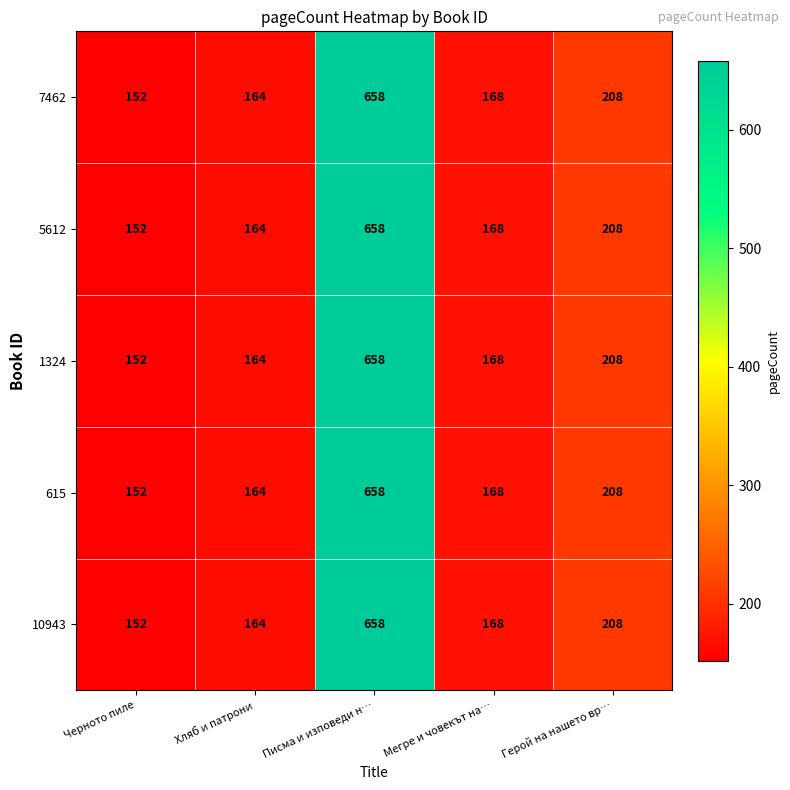

Reading right to left, transcribe all the data shown in this chart.

7462: Герой на нашето вр…=208	Мегре и човекът на…=168	Писма и изповеди н…=658	Хляб и патрони=164	Черното пиле=152
5612: Герой на нашето вр…=208	Мегре и човекът на…=168	Писма и изповеди н…=658	Хляб и патрони=164	Черното пиле=152
1324: Герой на нашето вр…=208	Мегре и човекът на…=168	Писма и изповеди н…=658	Хляб и патрони=164	Черното пиле=152
615: Герой на нашето вр…=208	Мегре и човекът на…=168	Писма и изповеди н…=658	Хляб и патрони=164	Черното пиле=152
10943: Герой на нашето вр…=208	Мегре и човекът на…=168	Писма и изповеди н…=658	Хляб и патрони=164	Черното пиле=152